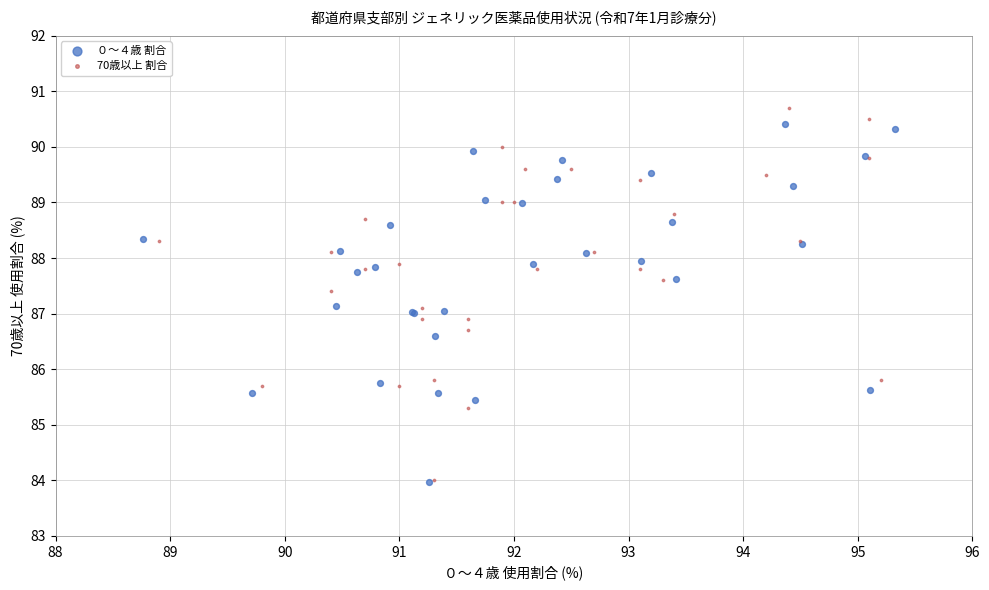

Which series has the widest spread of Y values?

70歳以上 割合